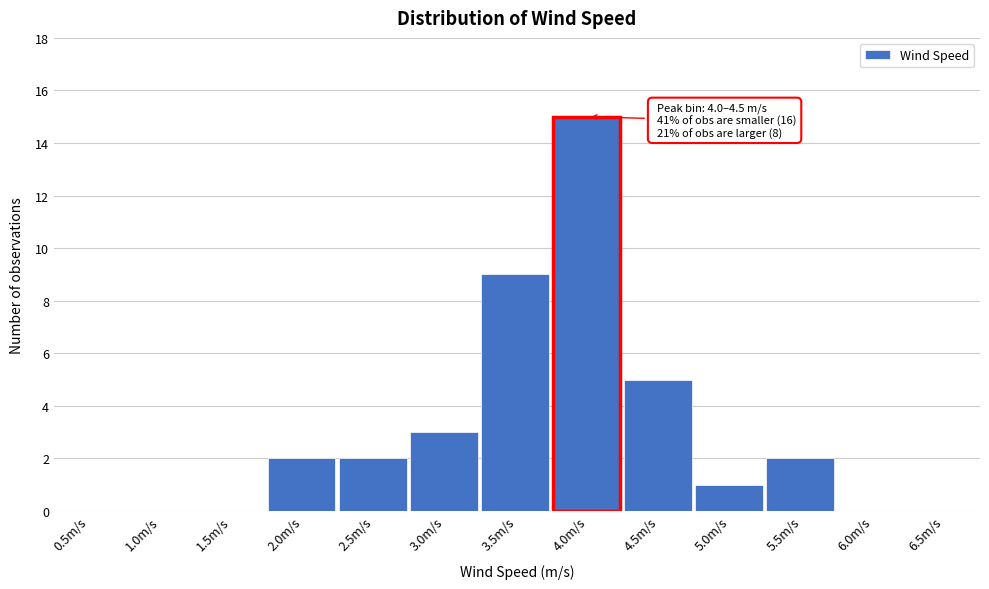

Reading left to right, list all the values displayed in this chart.

0.5m/s=0	1.0m/s=0	1.5m/s=0	2.0m/s=2	2.5m/s=2	3.0m/s=3	3.5m/s=9	4.0m/s=15	4.5m/s=5	5.0m/s=1	5.5m/s=2	6.0m/s=0	6.5m/s=0